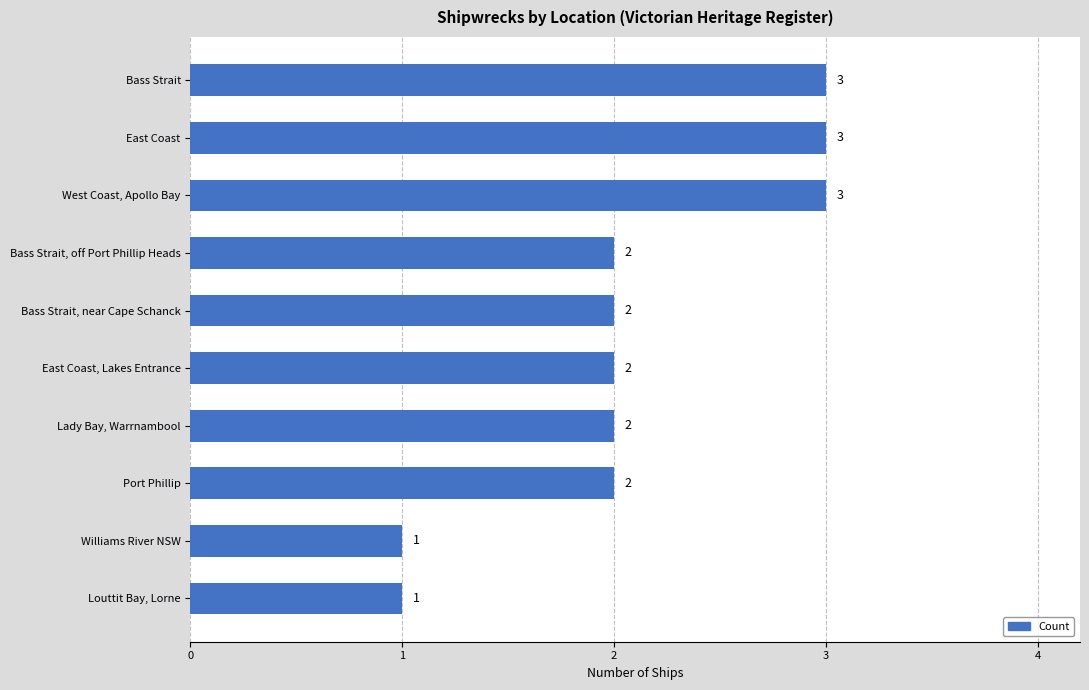

How many values are between 2 and 3?

8